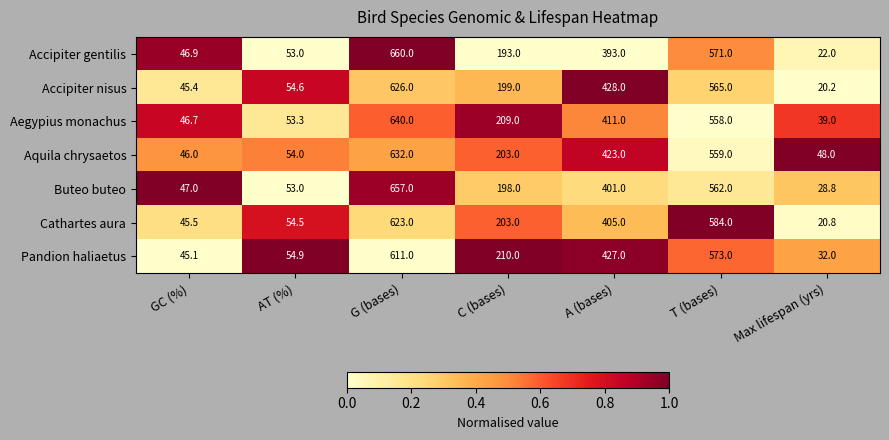

What is the sum of all Aegypius monachus values?

1957.0